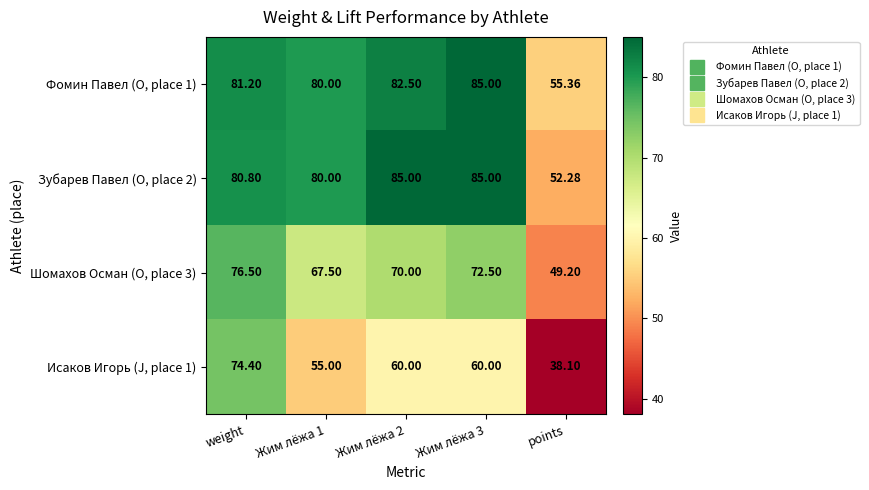

Which category has the highest value in the Исаков Игорь (J, place 1) series?

weight